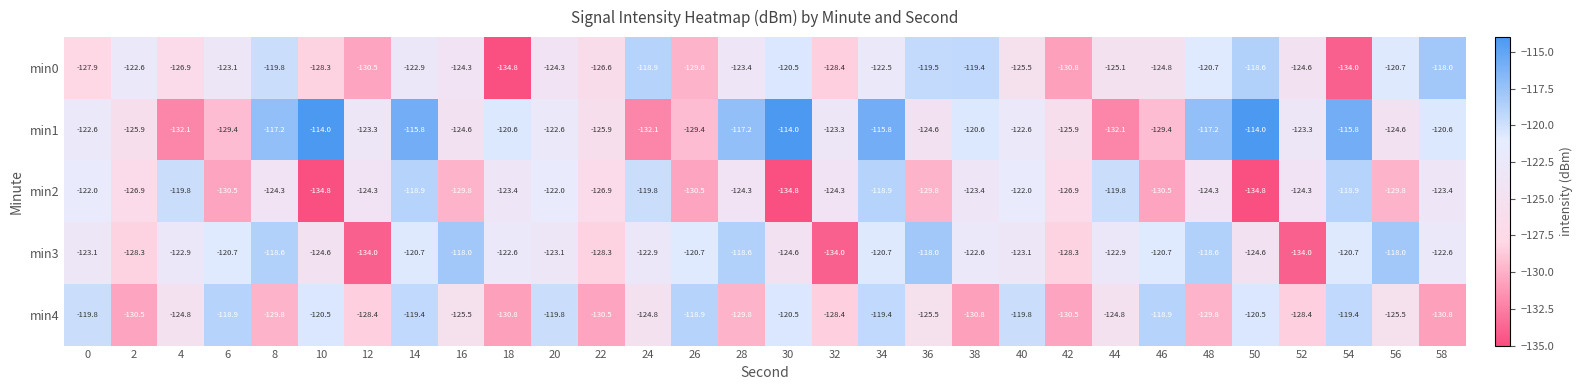

What is the average value of the min4 series?

-124.8